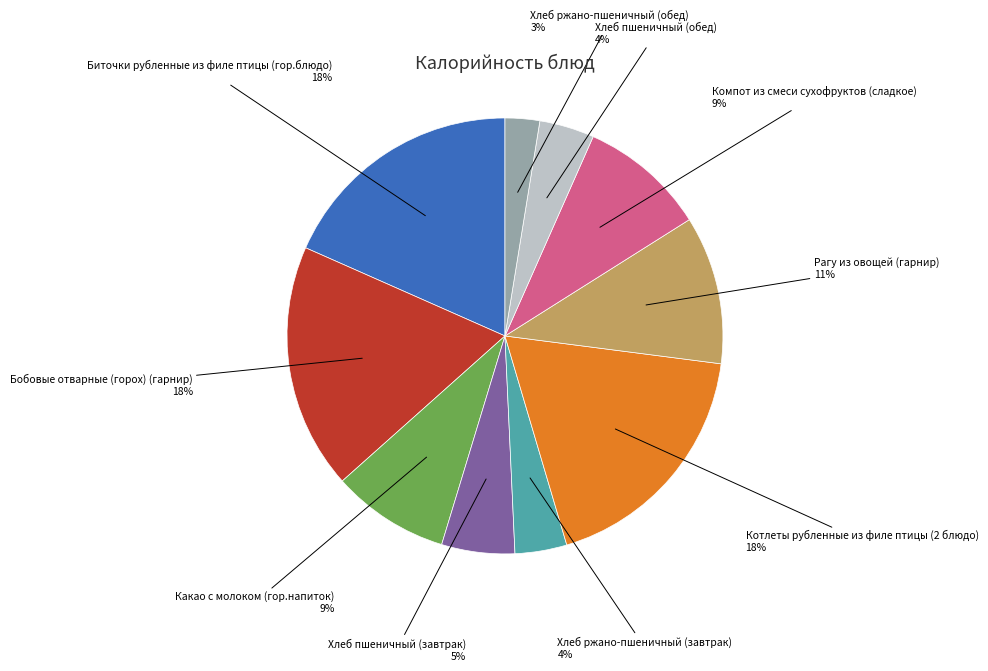

To the nearest percent, what is the average slice percentage?

10%